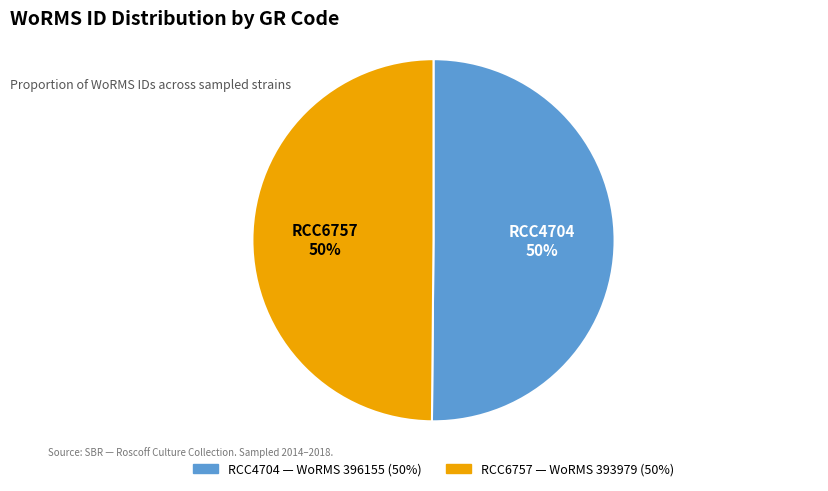

Do RCC4704 and RCC6757 together represent more than half of the pie?

Yes